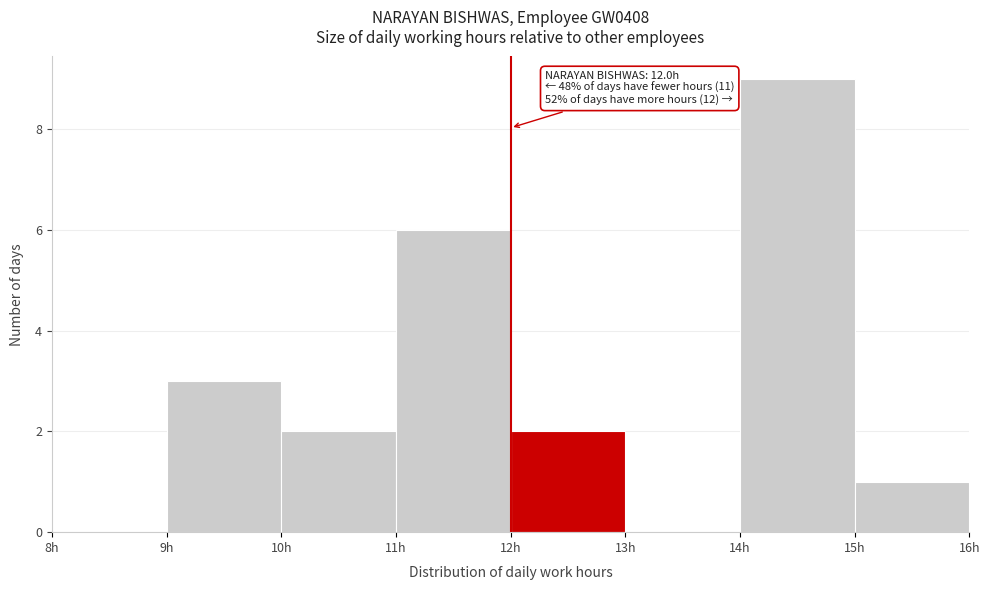

Which range on the x-axis has the tallest bar?

14 to 15